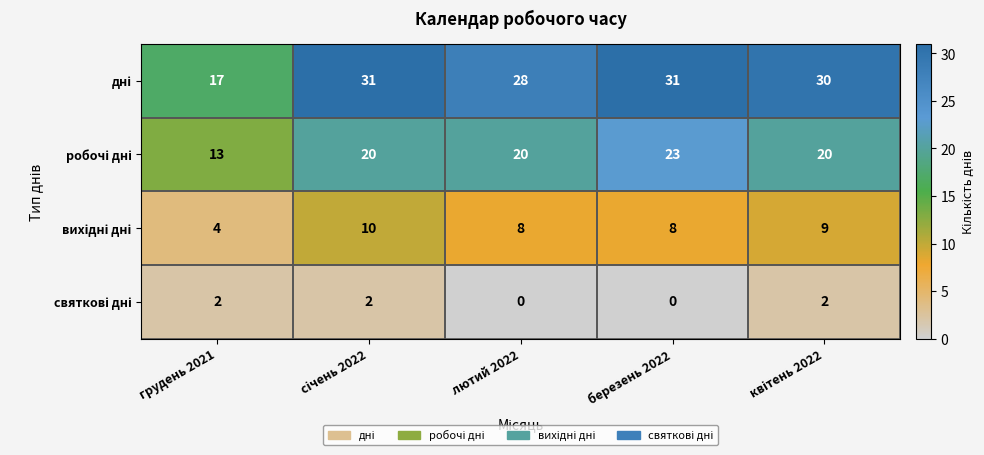

What is the greatest value displayed?

31